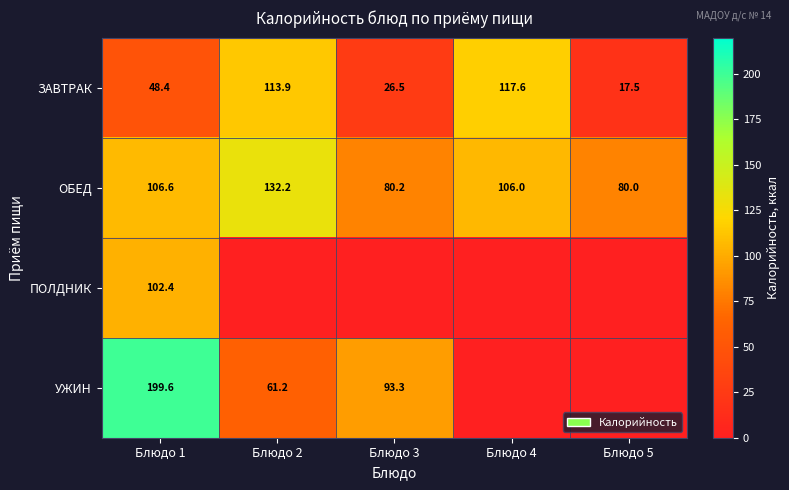

What is the lowest value of the ЗАВТРАК series?

17.5